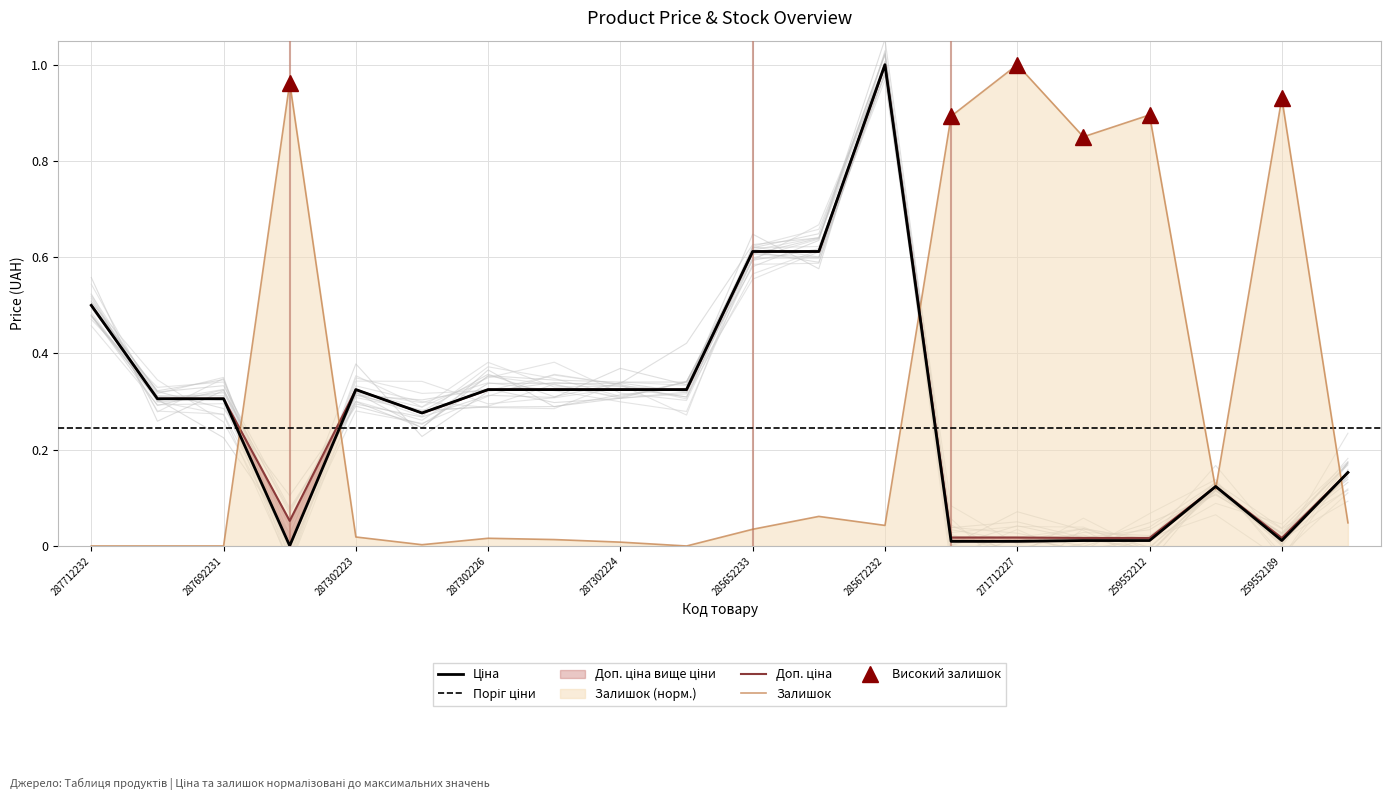

Which category has the highest value in the Залишок series?

271712227